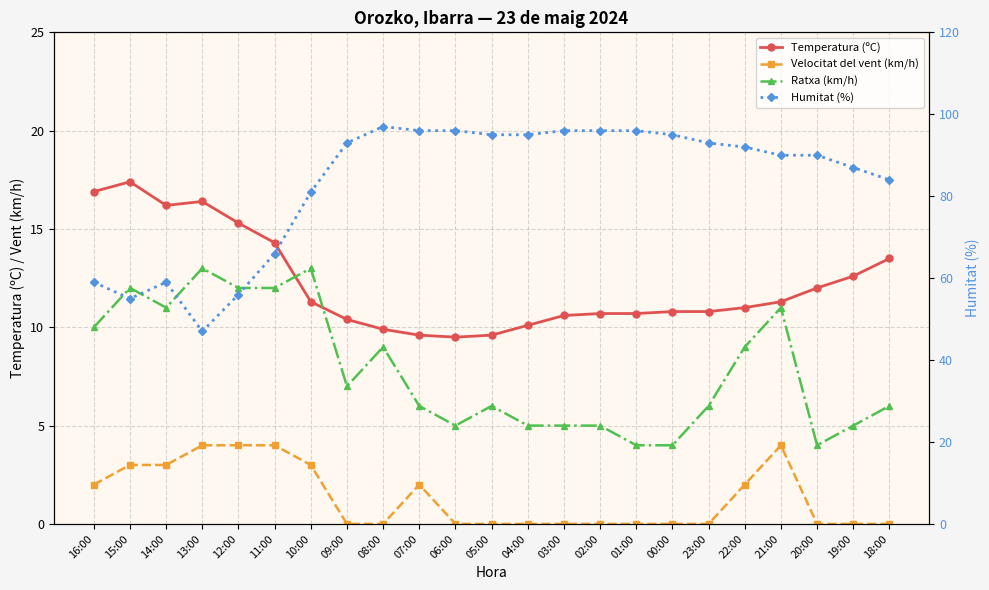

Between 13:00 and 02:00, which series saw the biggest shift?

Humitat (%)